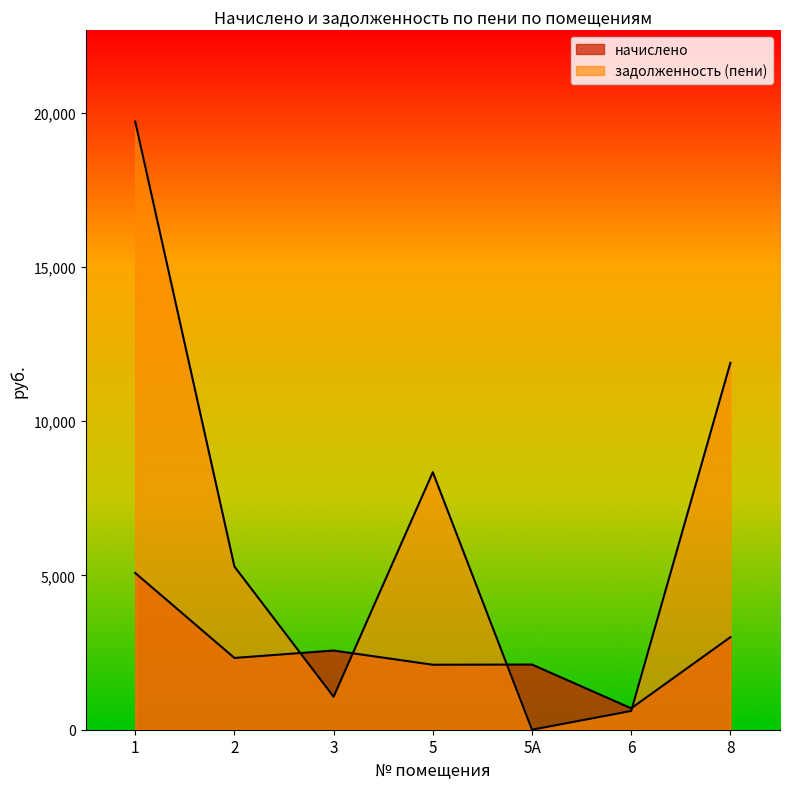

How many data points in задолженность (пени) are less than 5288?

3